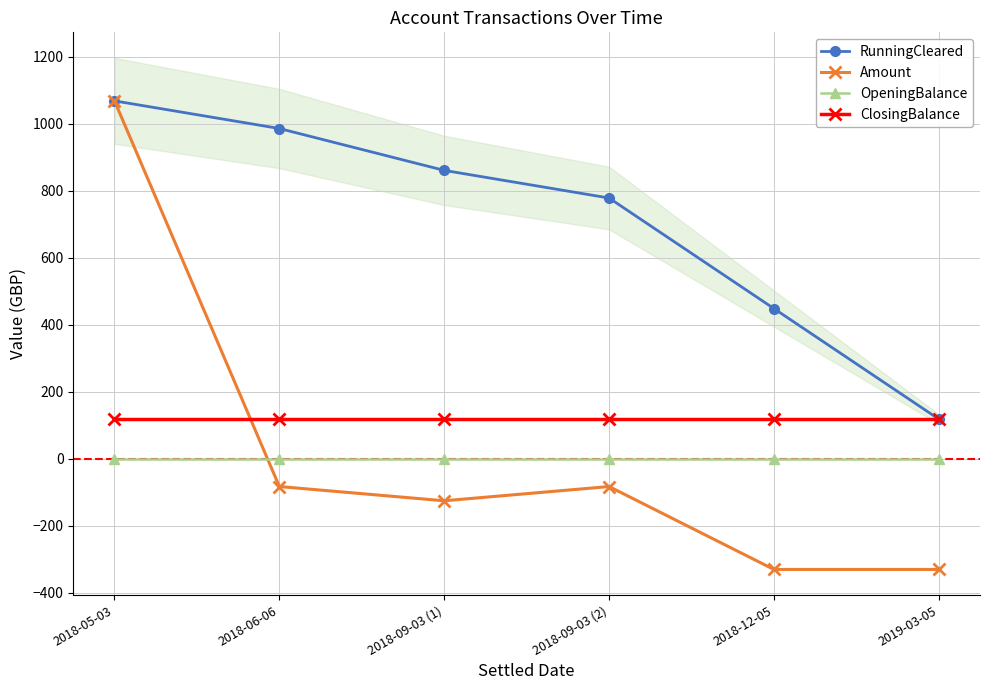

Rank the series by their maximum value, from lowest to highest.

OpeningBalance, ClosingBalance, RunningCleared, Amount